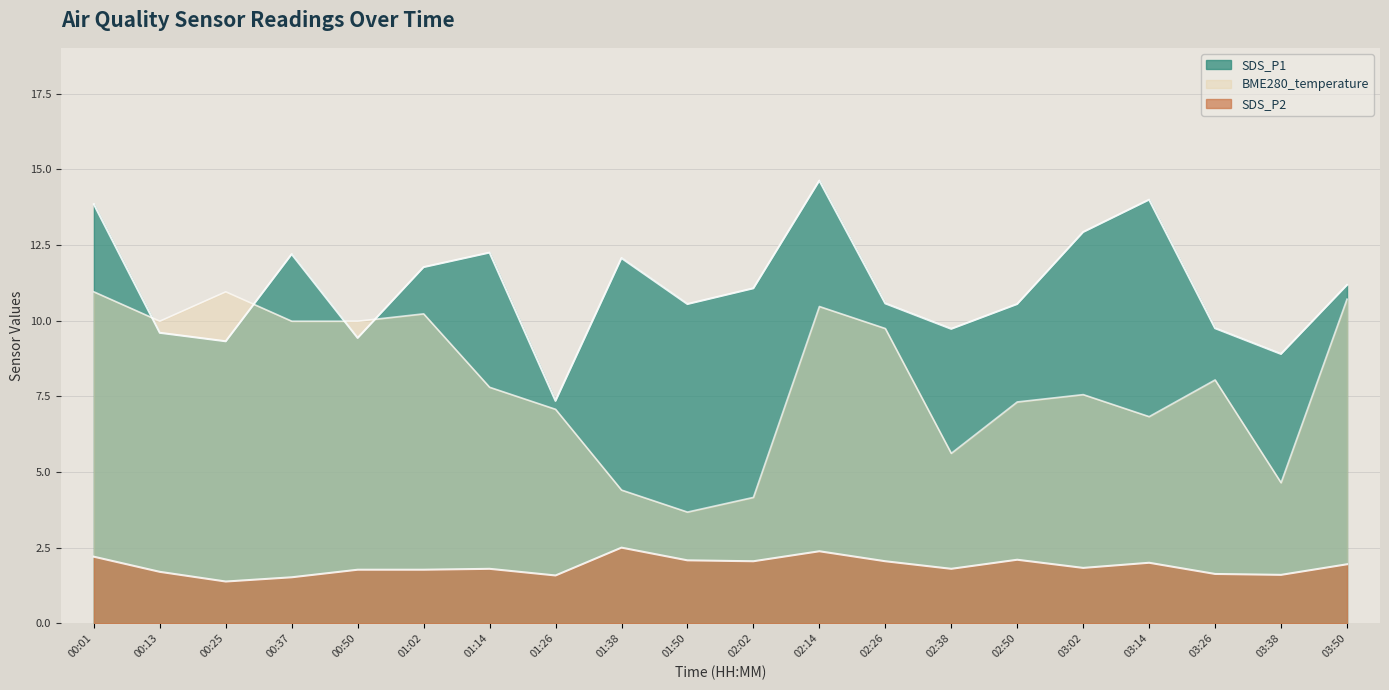

Which category has the lowest value in the SDS_P1 series?

01:26